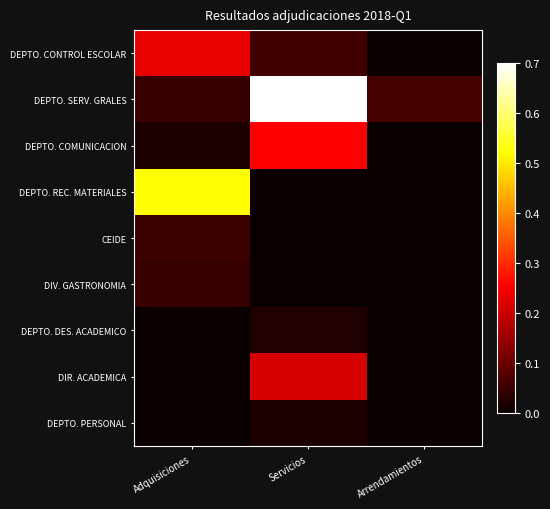

Which series has the largest total across all categories?

DEPTO. SERV. GRALES